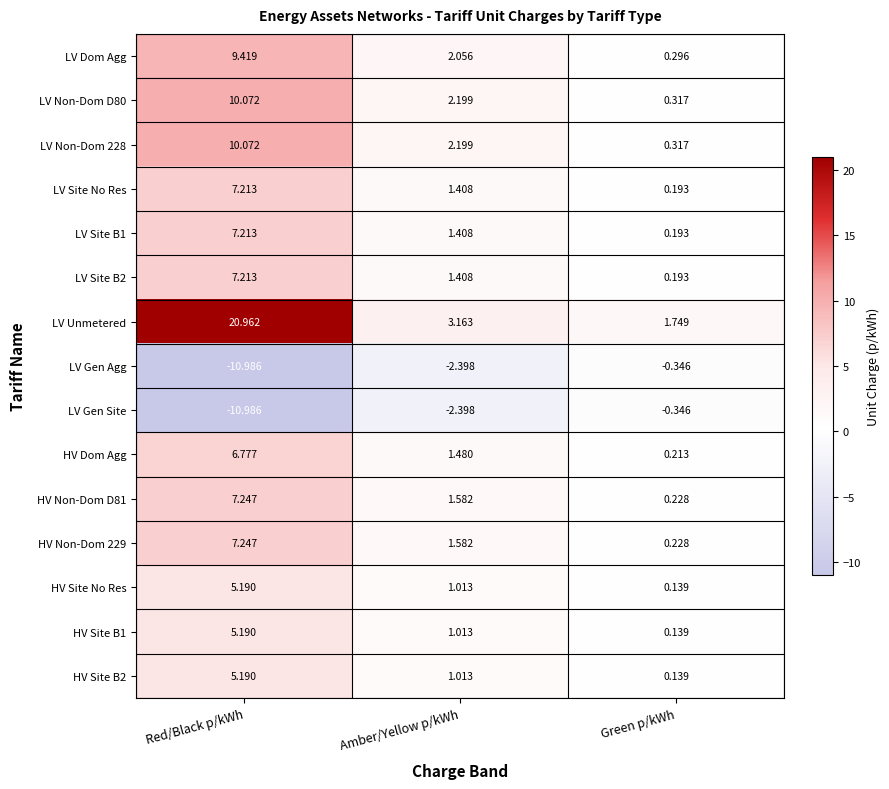

Which category has the lowest value in the LV Site B1 series?

Green p/kWh